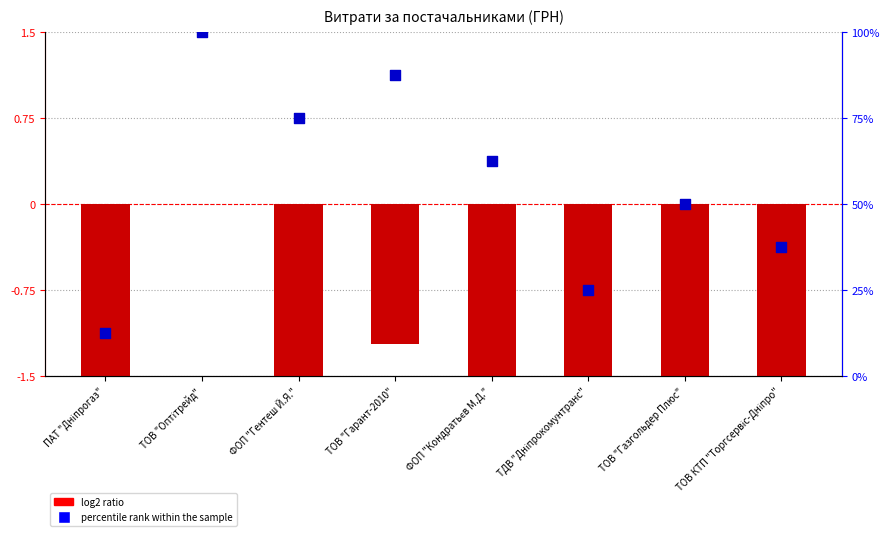

At how many categories does at least one series exceed -10?

8